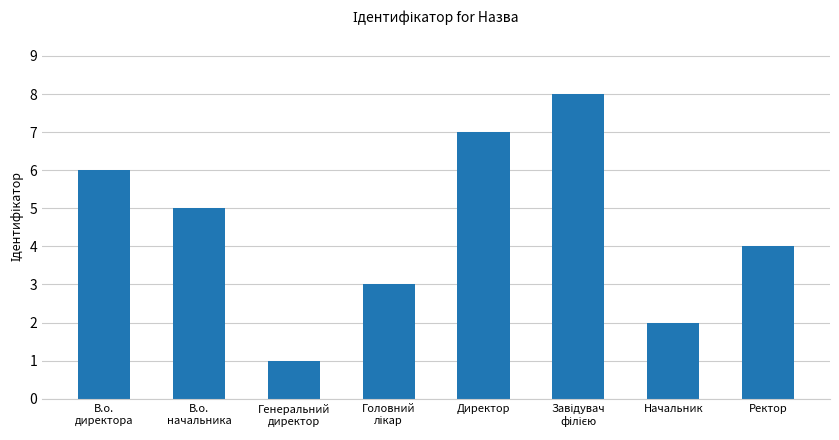

Reading left to right, list all the values displayed in this chart.

6	5	1	3	7	8	2	4